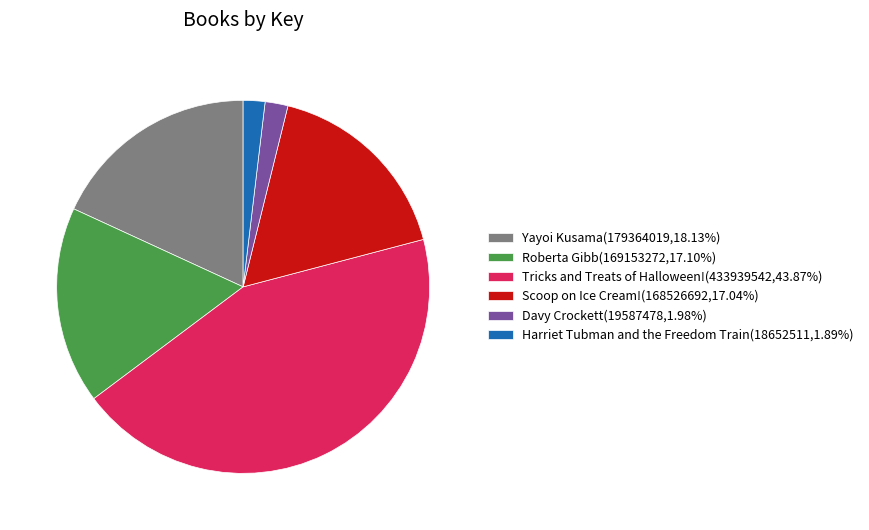

Is it true that Tricks and Treats of Halloween! is 35% of the pie?

False